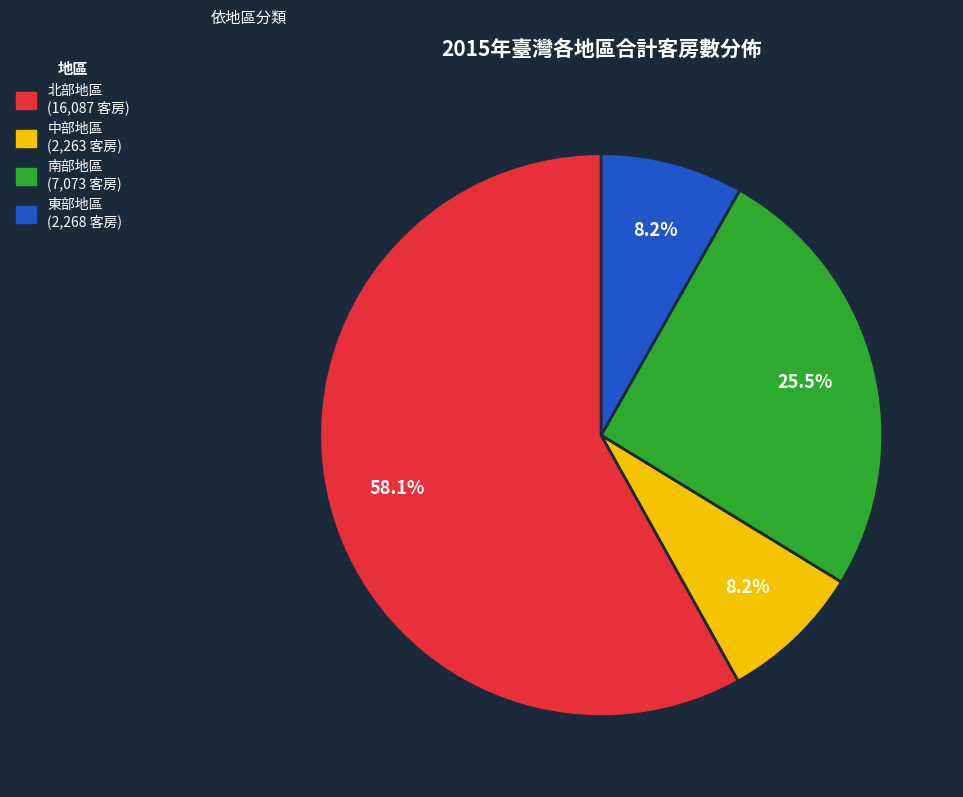

Which slice is the largest?

北部地區